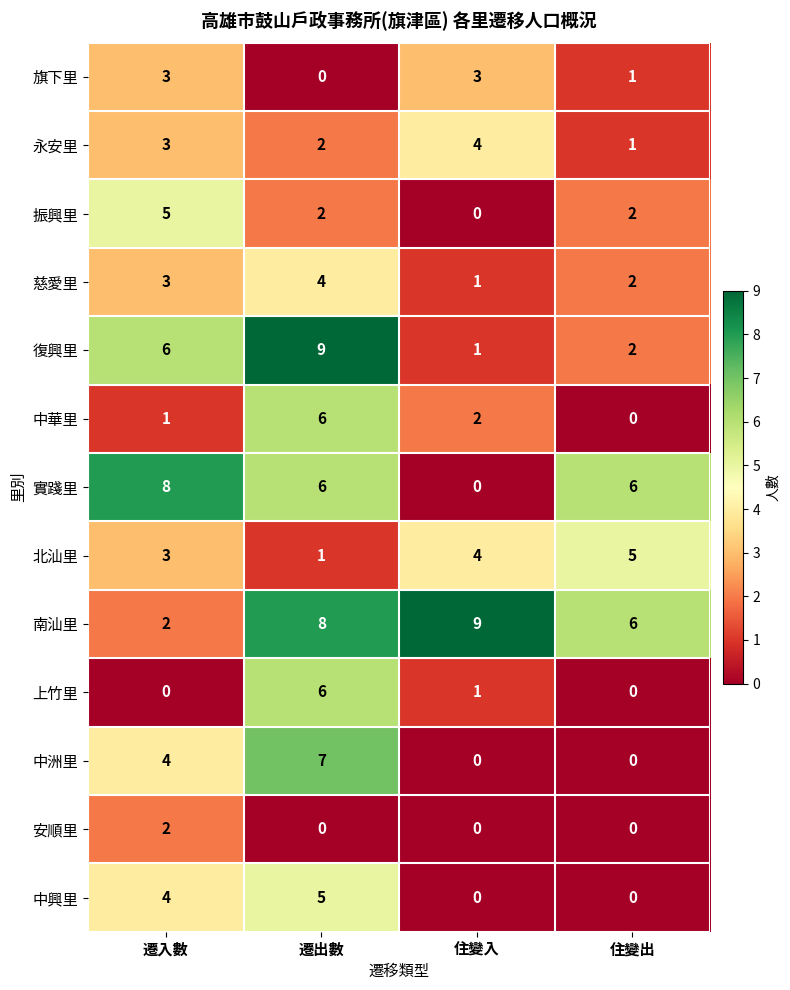

What is the spread (max minus min) of values at 住變出?

6